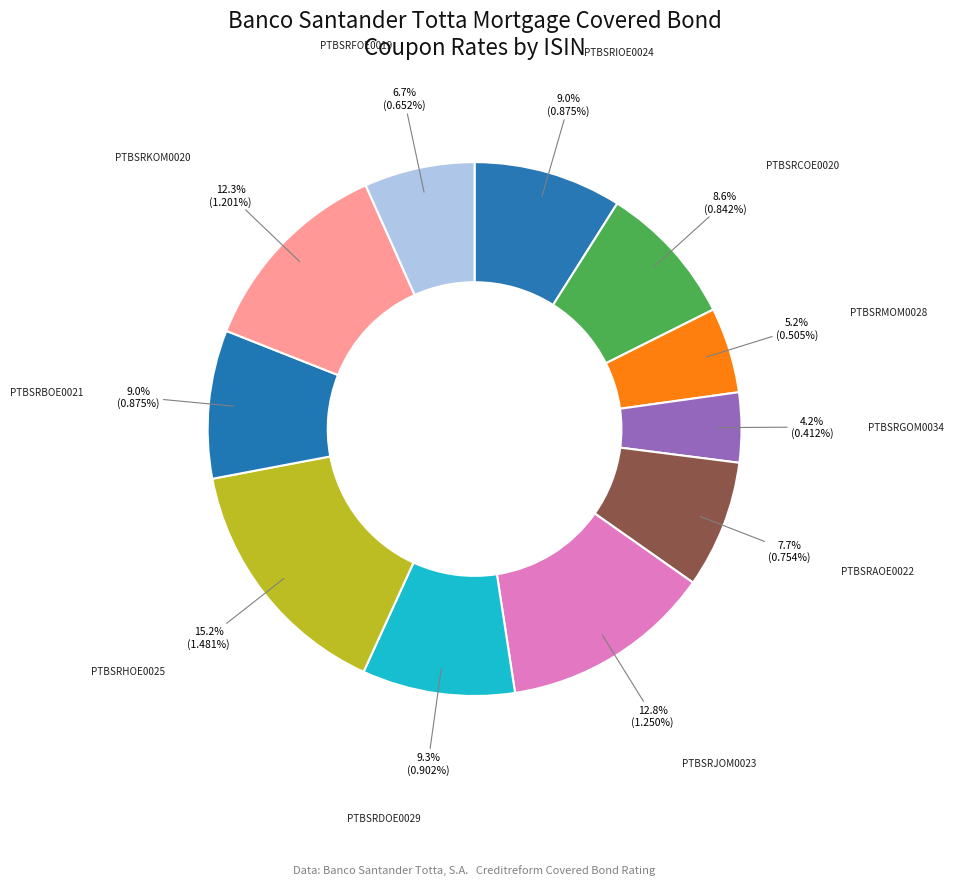

To the nearest percent, what is the difference between the largest and smallest slice percentages?

11%